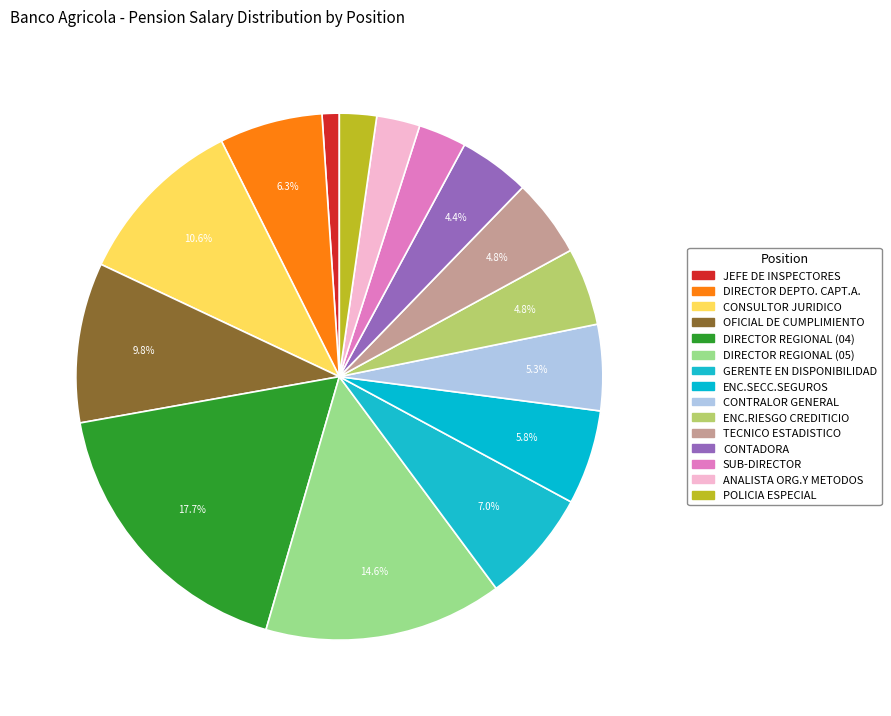

How many segments does this pie chart have?

15